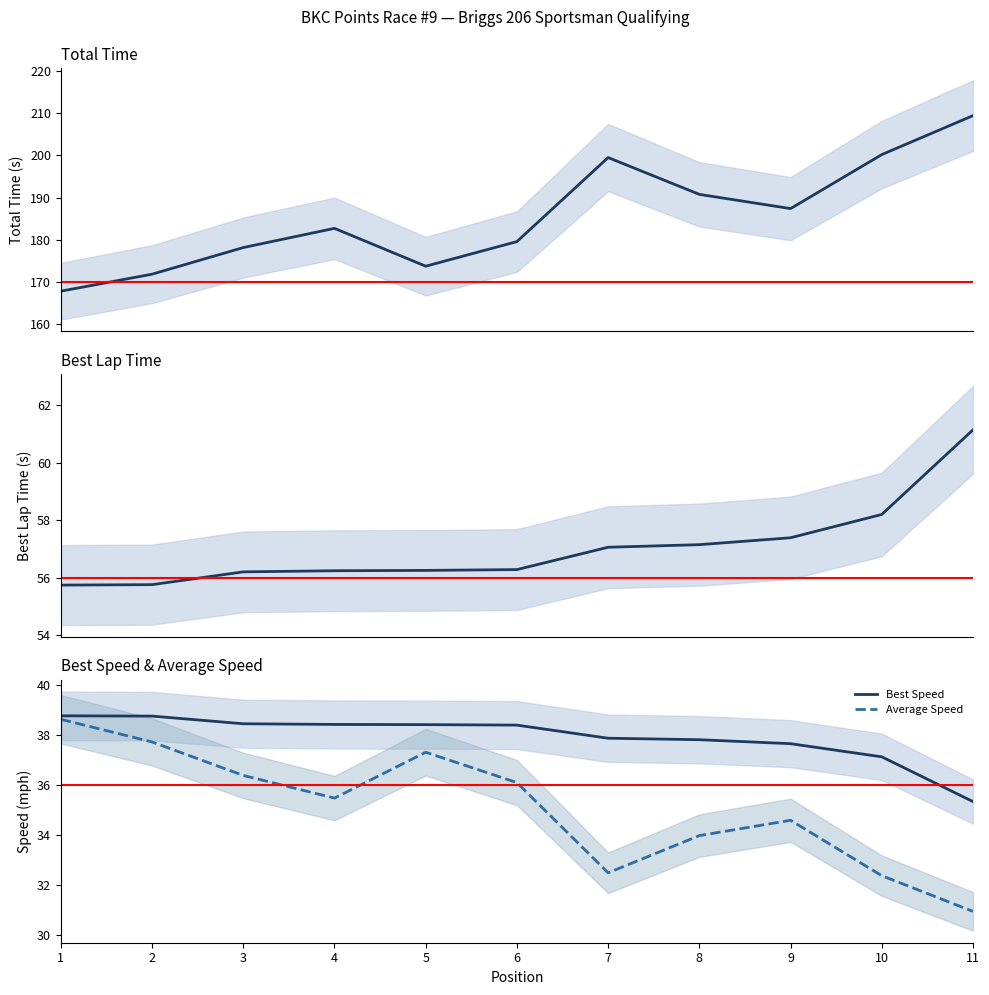

Which series has the largest range (max minus min)?

Total Time